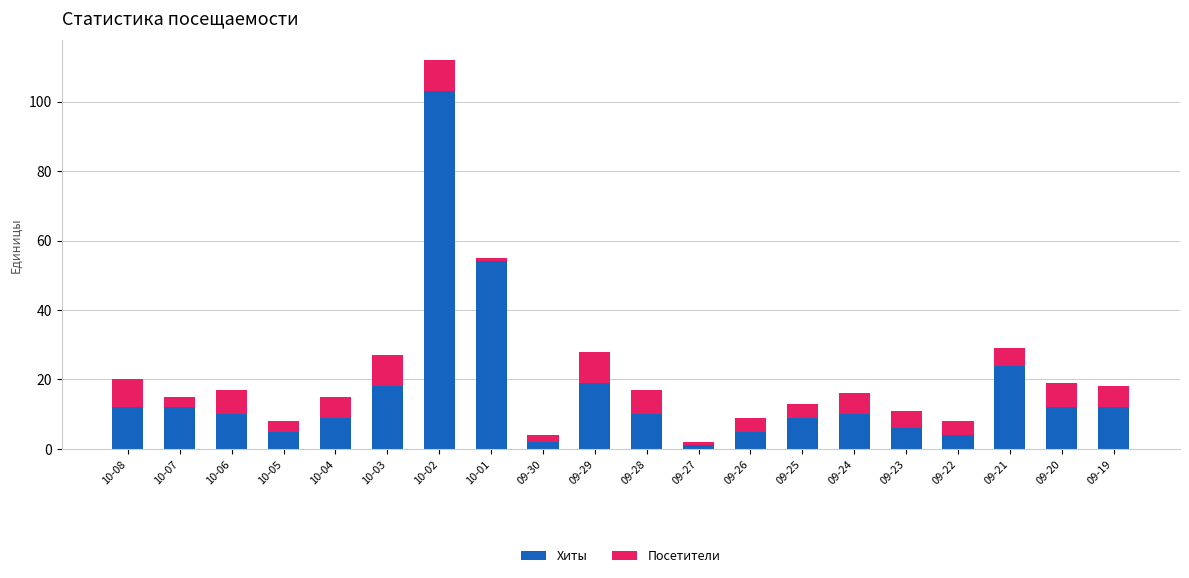

Where is Хиты nearest to the value 52?

10-01